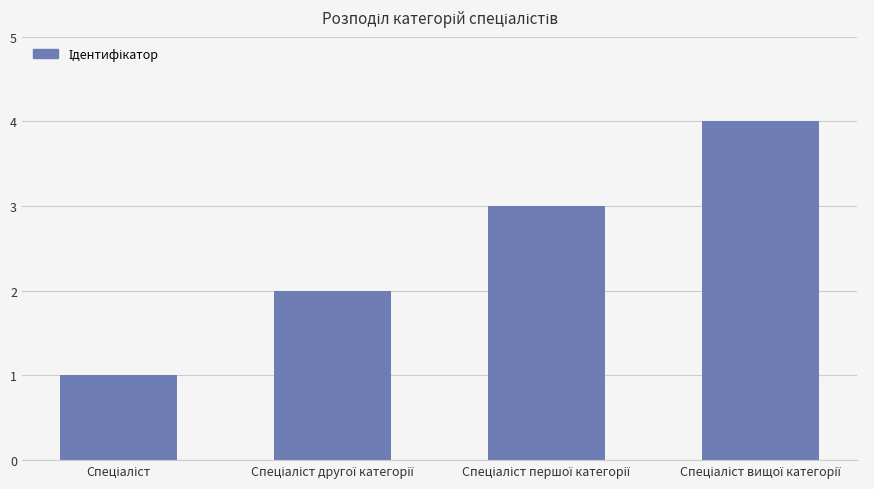

What is the sum of all values?

10